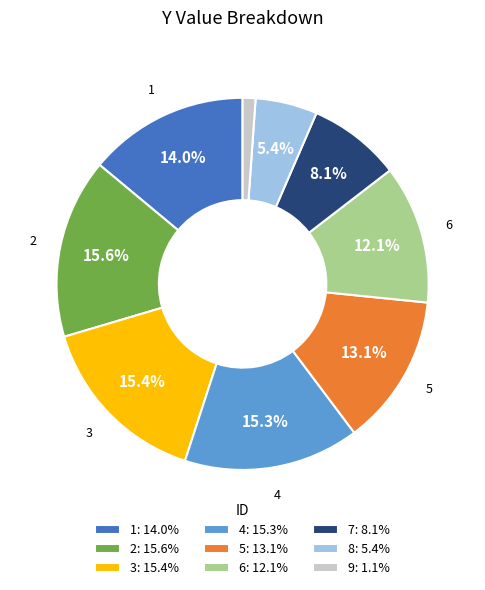

What percentage do 1 and 2 together represent?

29.6%